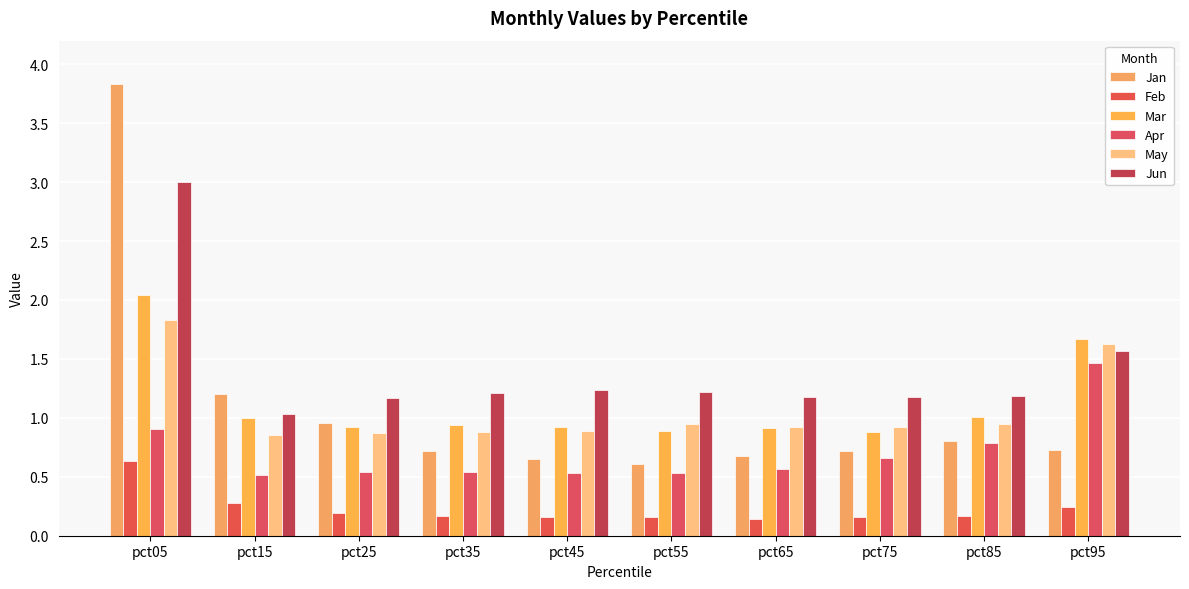

How many groups of bars are there?

10